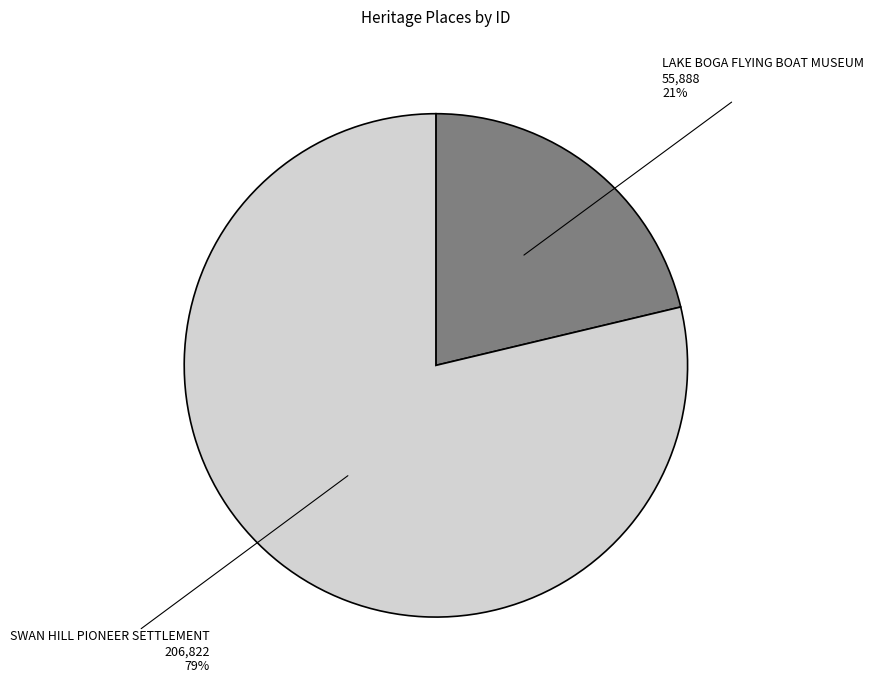

What is the majority slice?

SWAN HILL PIONEER SETTLEMENT